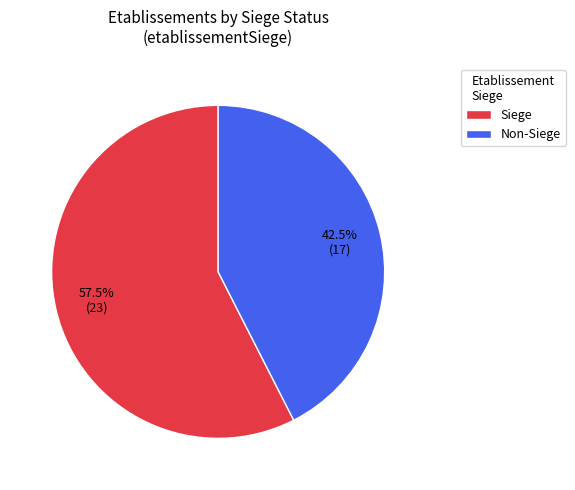

Between Siege and Non-Siege, which is larger?

Siege